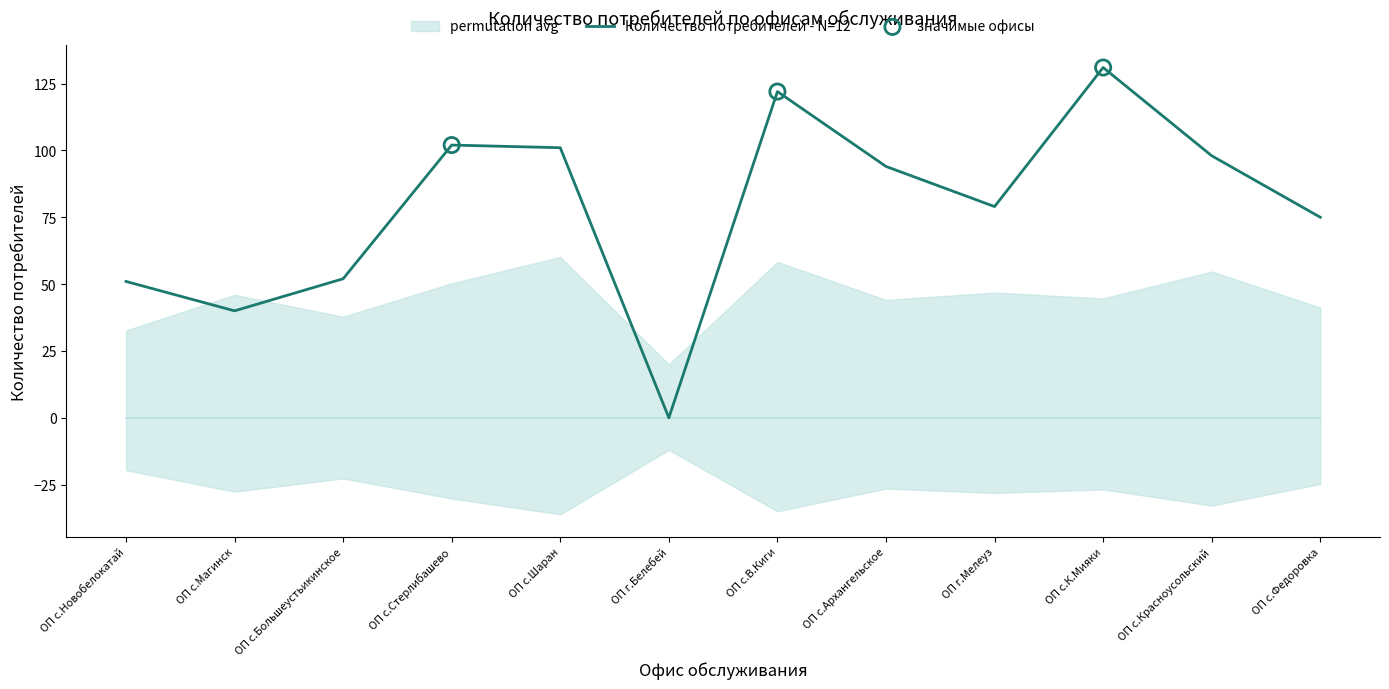

What is the ratio of the value at ОП с.В.Киги to the value at ОП г.Мелеуз?

1.5